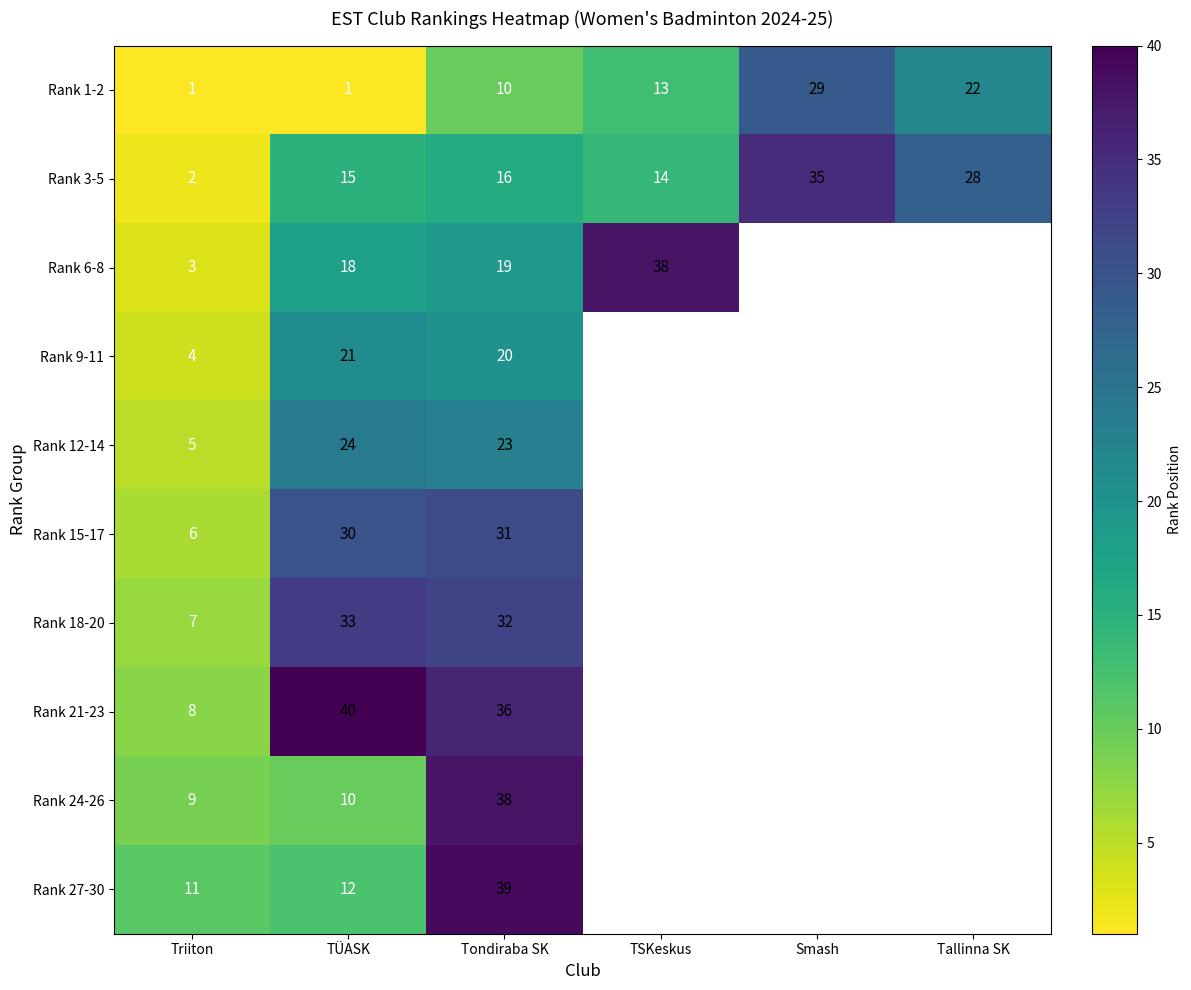

At which category does the chart reach its peak across all series?

TÜASK